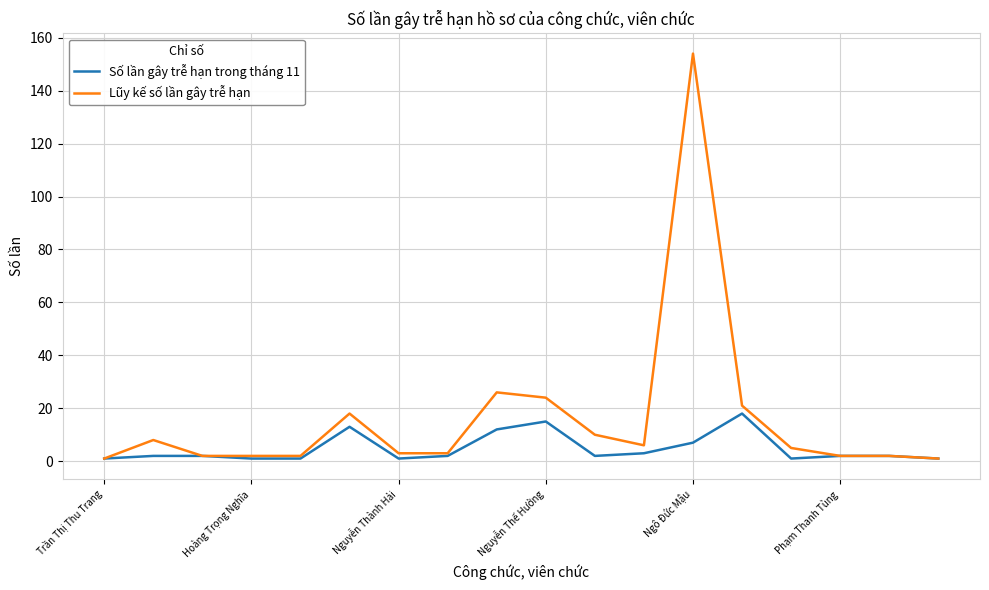

What is the maximum value shown in the chart?

154